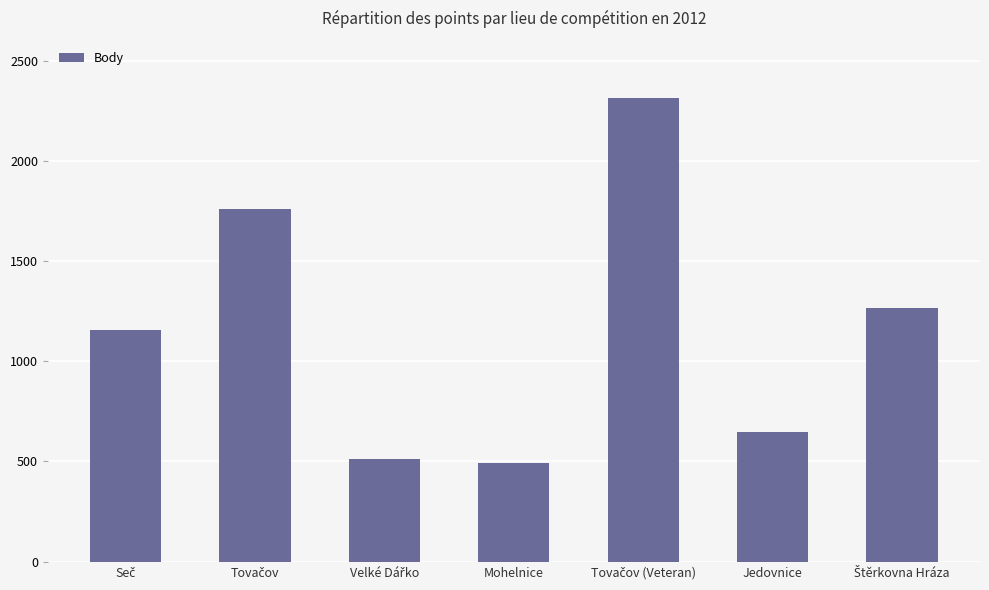

What is the value of the 7th bar from the left?

1266